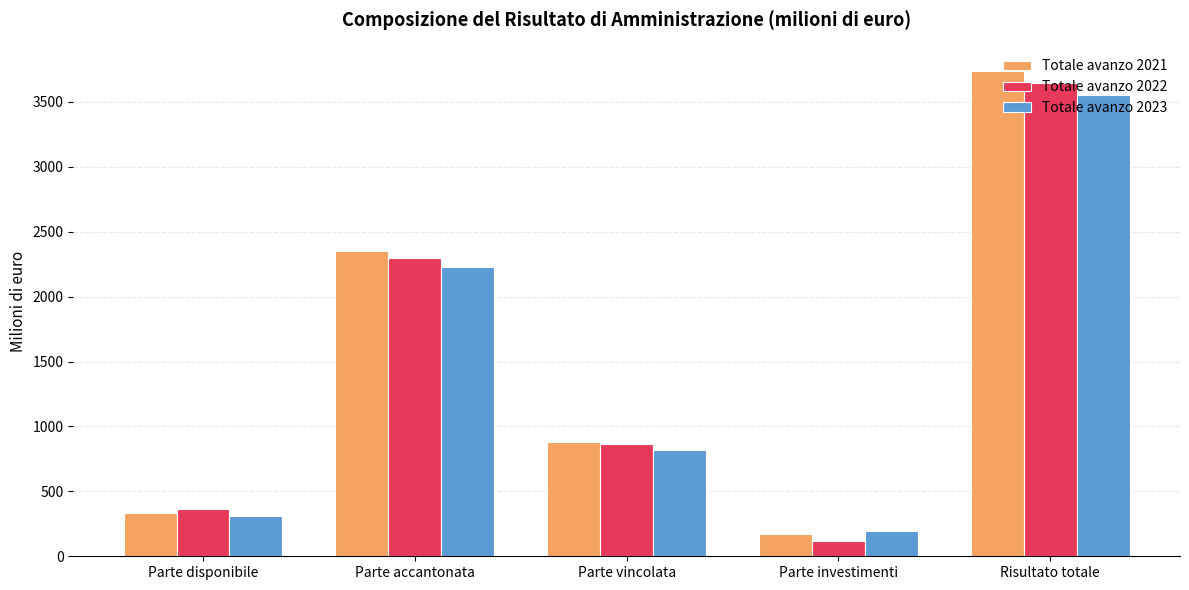

What is the lowest value of the Totale avanzo 2023 series?

196.5